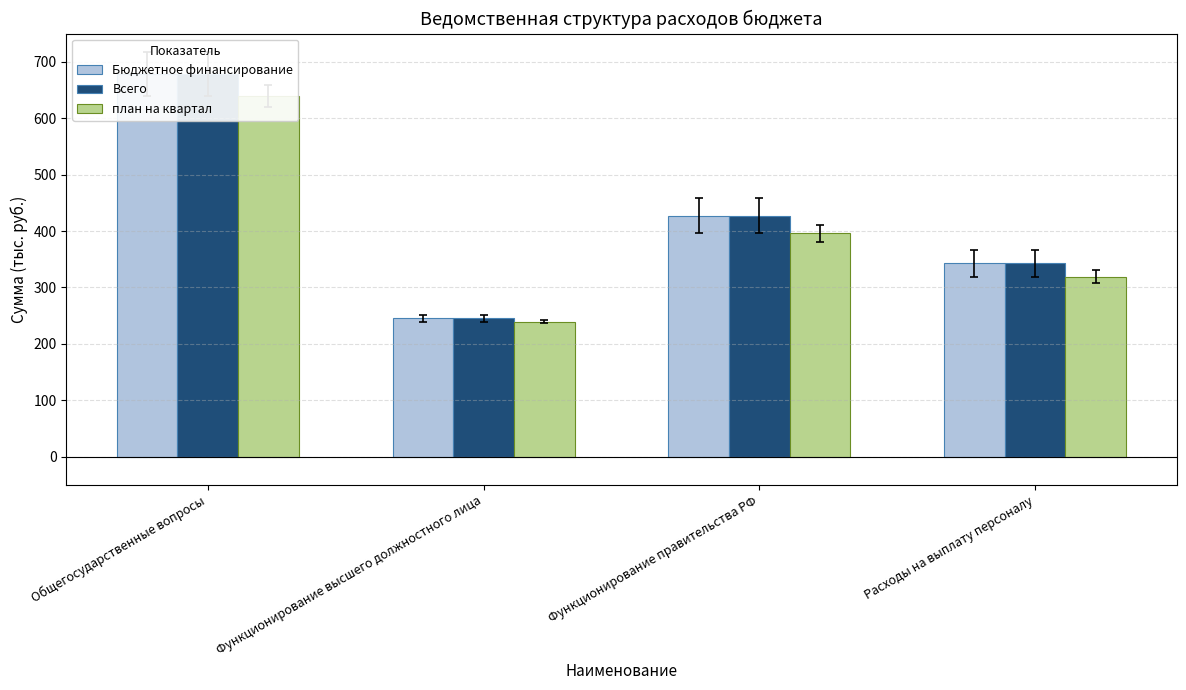

Reading right to left, list all the values displayed in this chart.

Бюджетное финансирование: 343.0	427.1	245.0	678.6
Всего: 343.0	427.1	245.0	678.6
план на квартал: 319.1	396.0	239.2	639.7